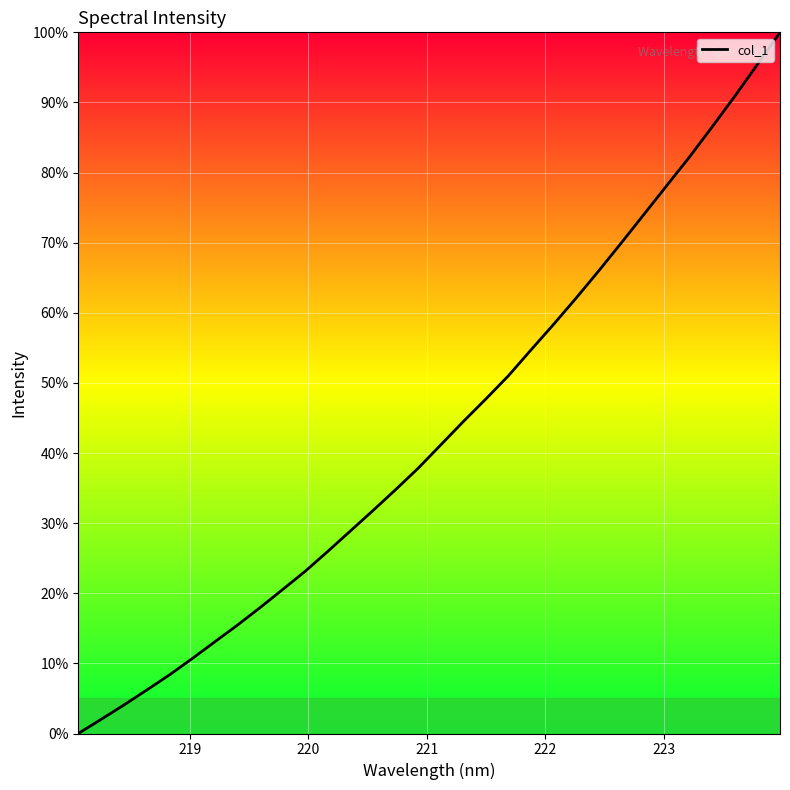

Does the chart display data point markers on the line(s)?

No